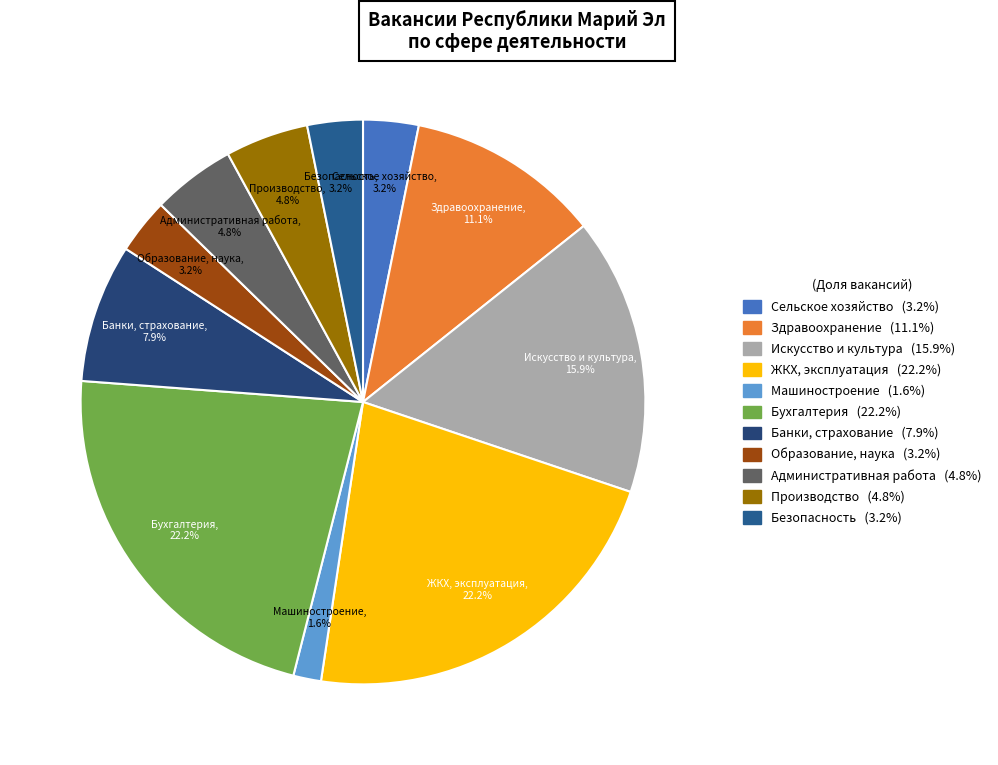

Is it true that Искусство и культура is 8% of the pie?

False